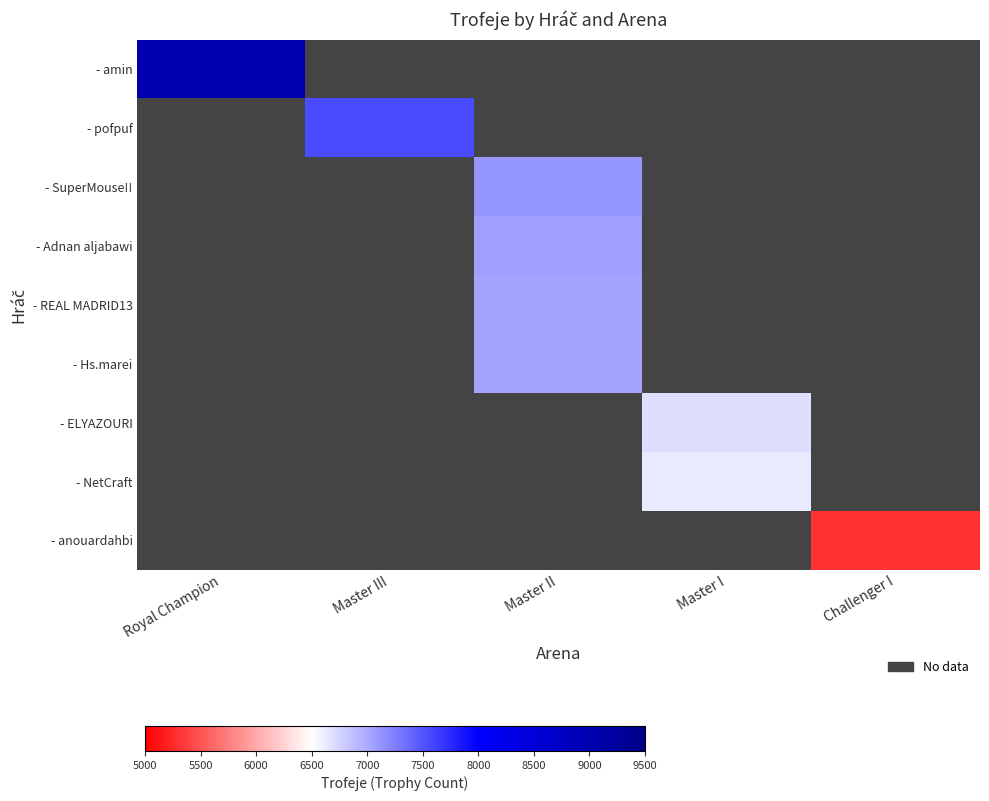

Count the number of categories in the chart.

5